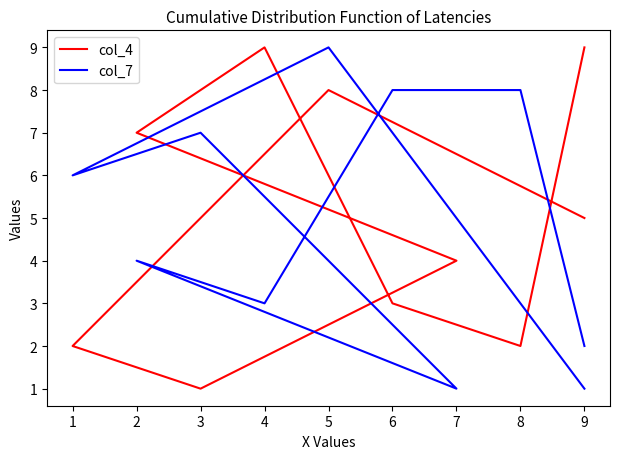

How many times do col_4 and col_7 cross each other?

4